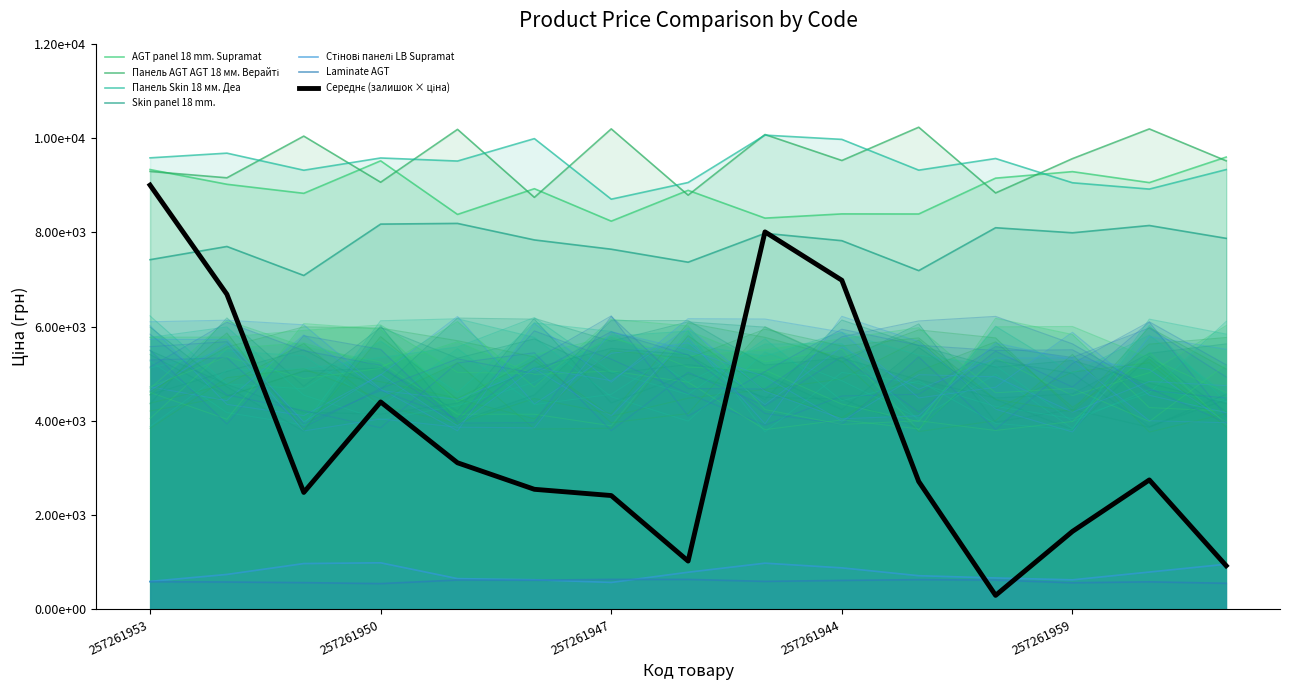

At how many categories does at least one series exceed 5500?

15